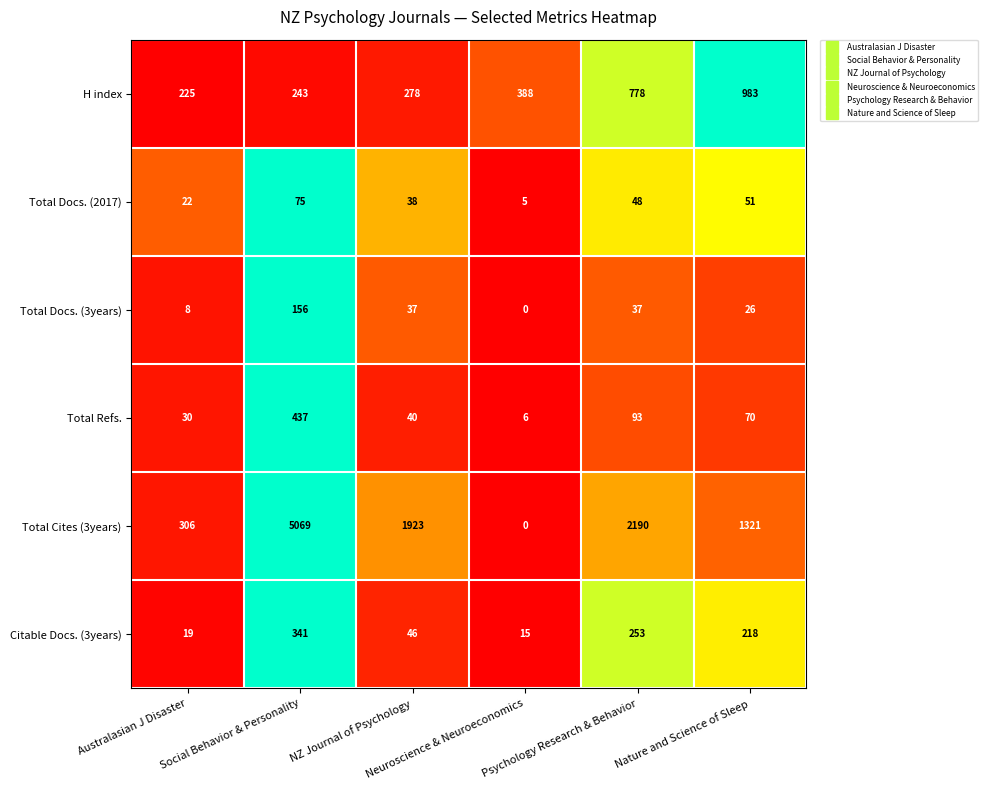

What is the difference between the second highest and minimum values in the H index series?

553